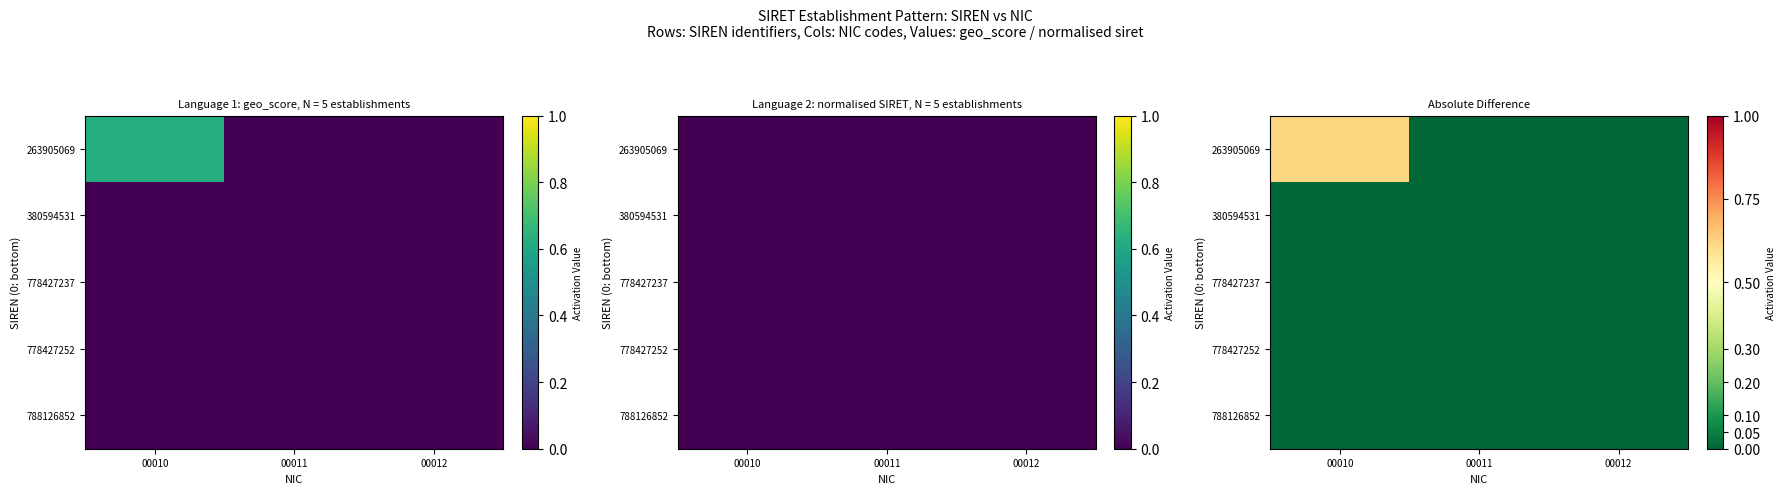

What is the difference between the highest and lowest values at 00010?

0.6